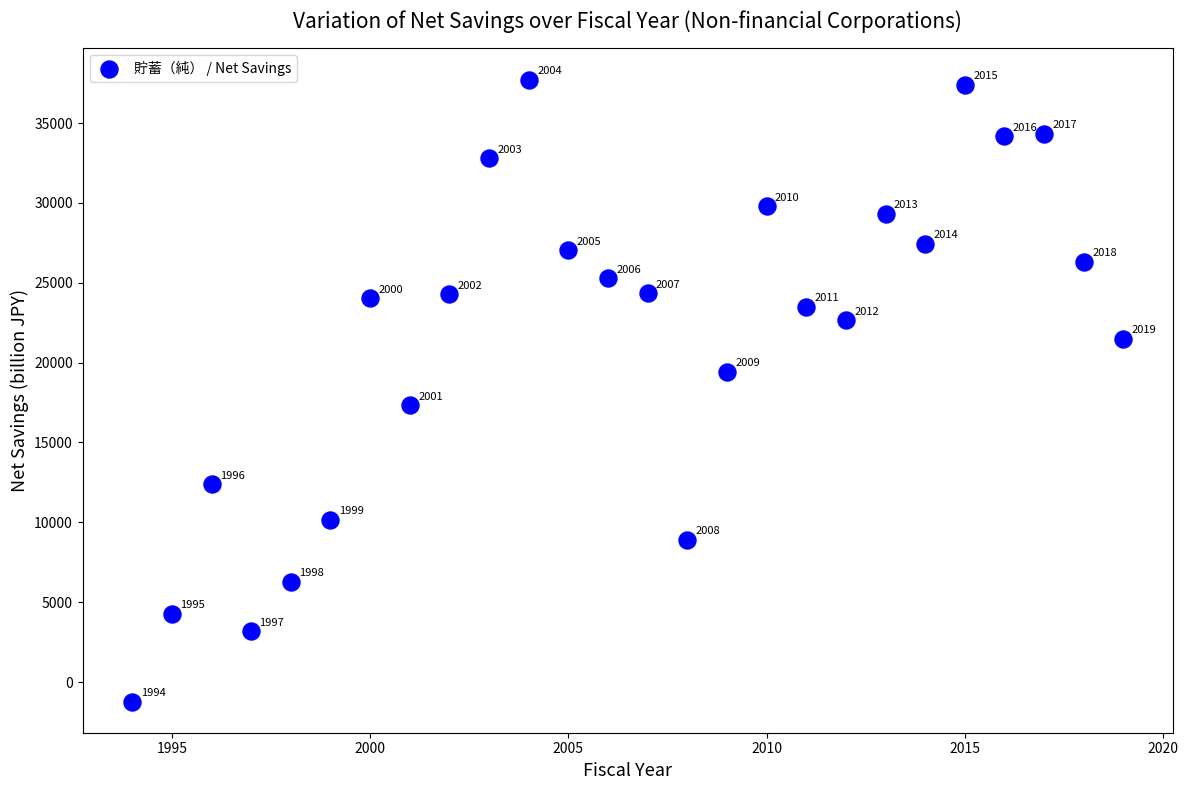

What is the range of Y values (max minus min)?

38950.0